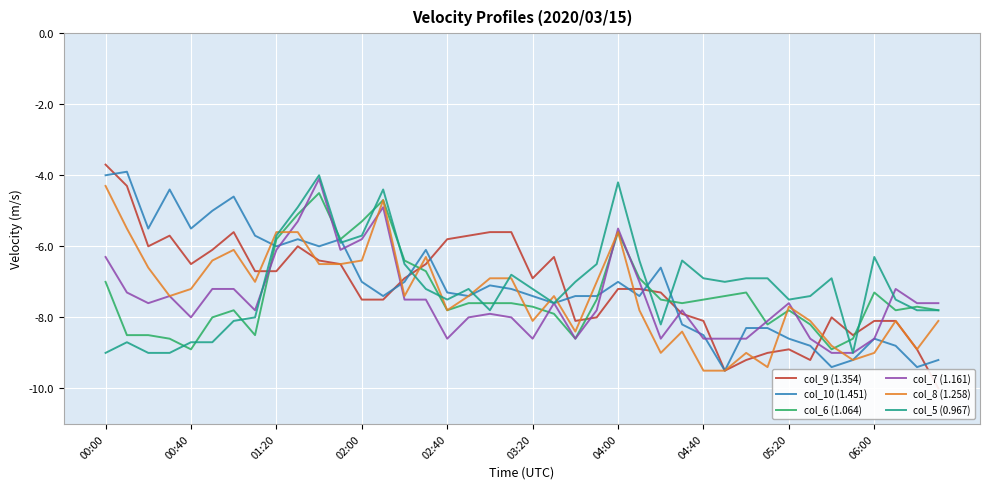

How many lines are shown in the chart?

6